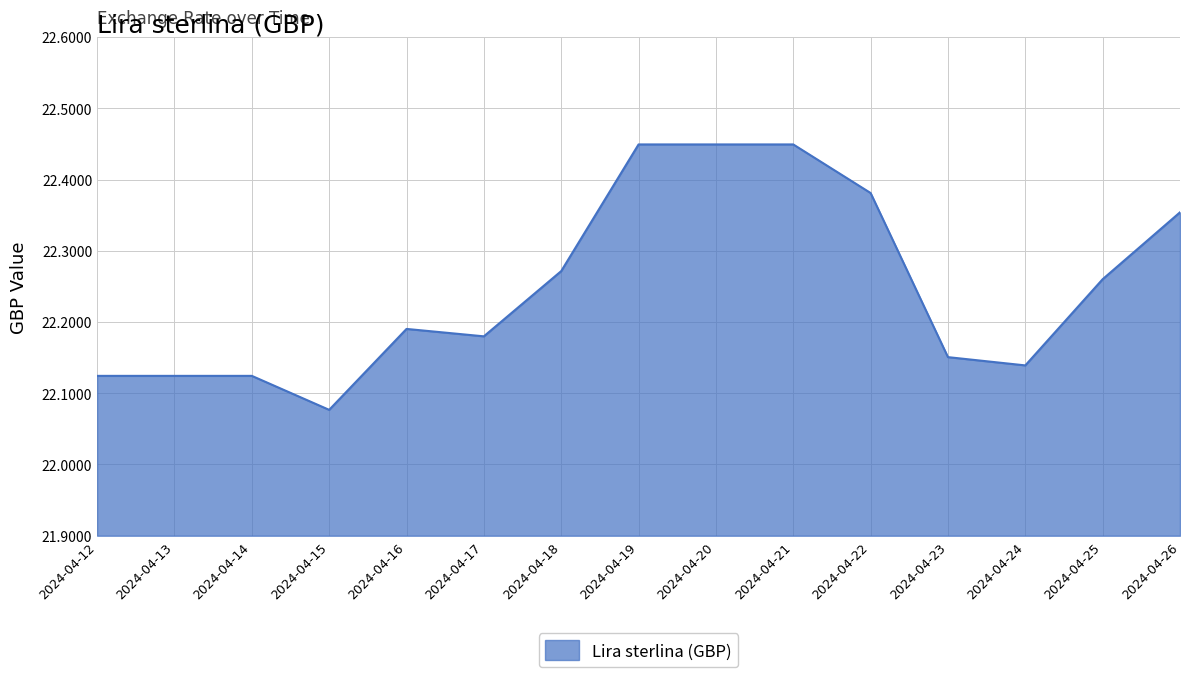

Where is the data nearest to the value 22?

2024-04-15